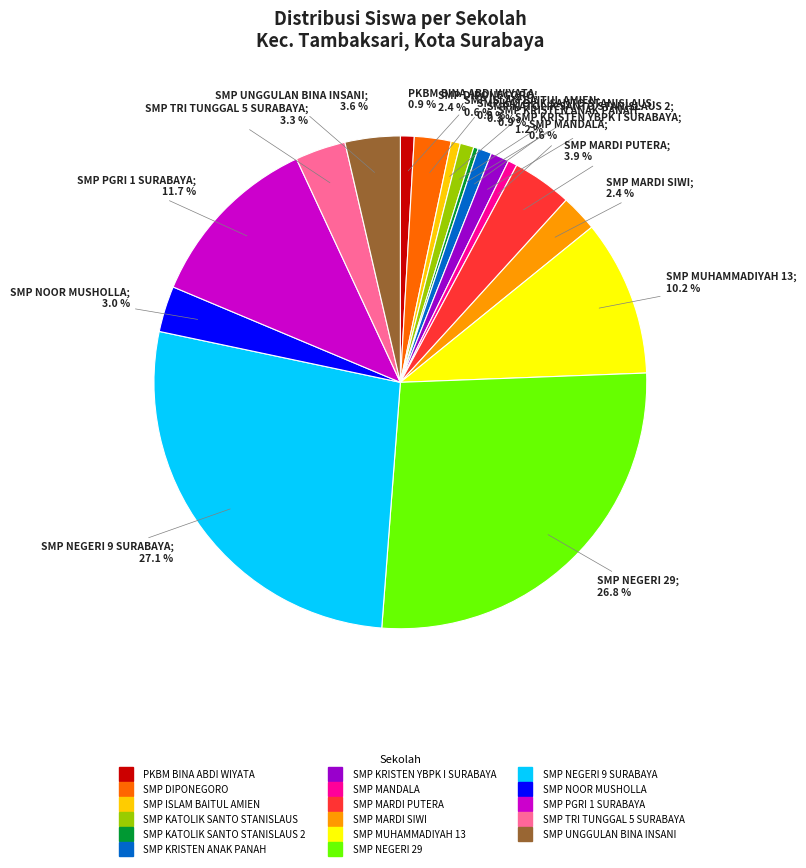

Does any single category account for the majority?

No